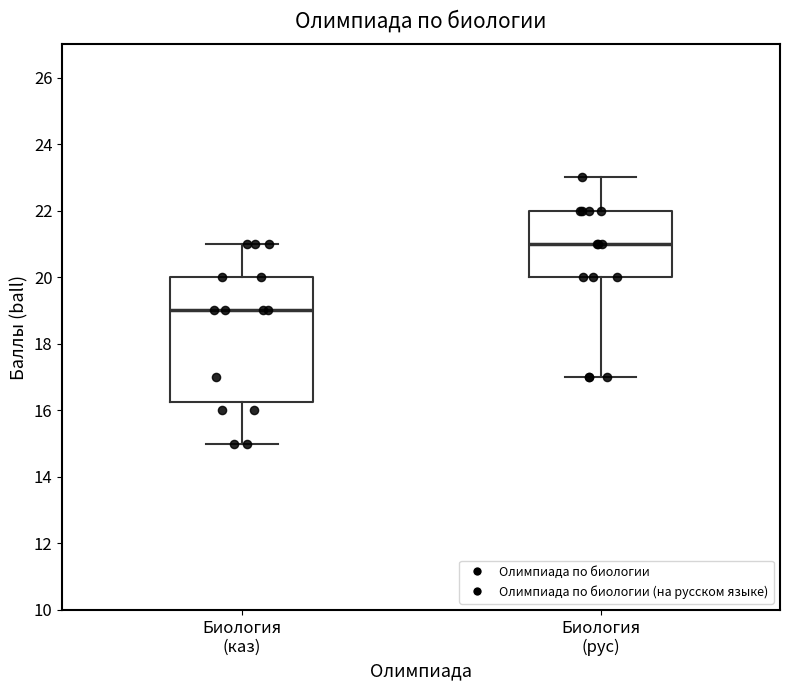

Where is the lower edge of the box for Биология (каз) on the y-axis? The values are not printed on the chart, so give them approximately, as read against the axis.

16.2